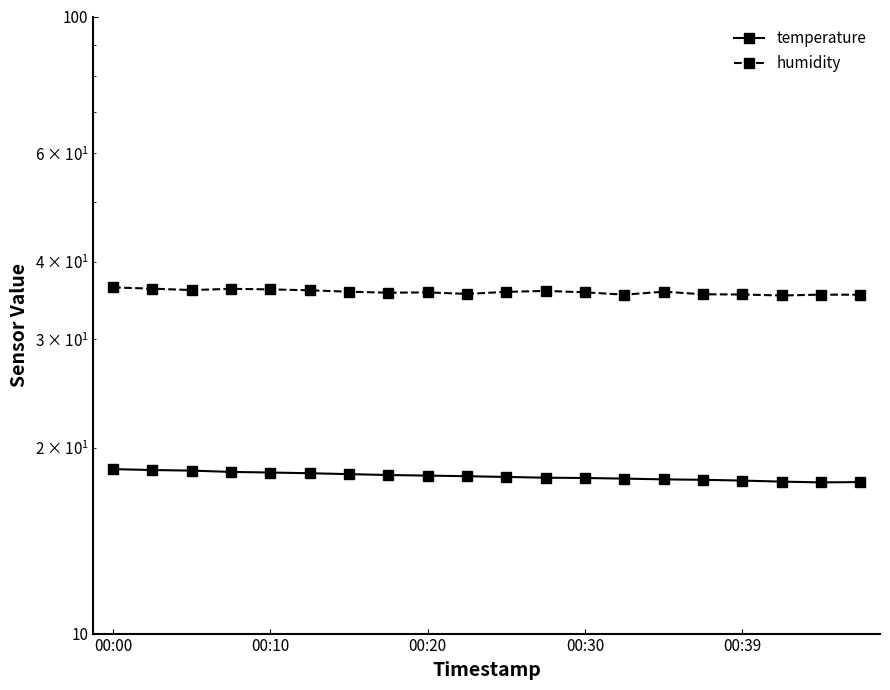

What is the value of the temperature point at the 16th from the left?

17.8